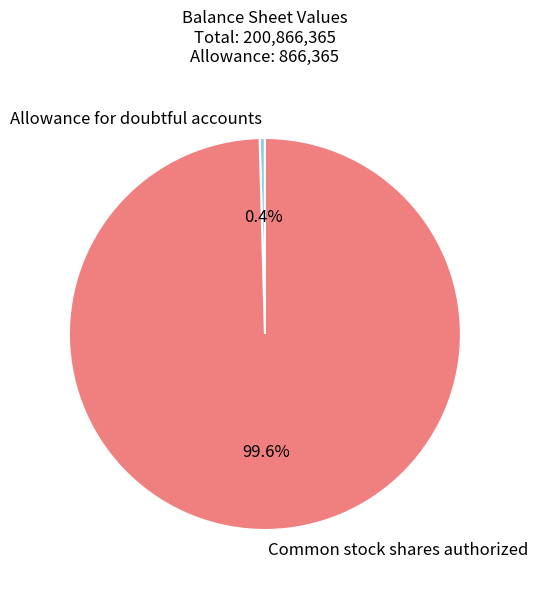

True or false: Allowance for doubtful accounts accounts for 0% of the total.

True